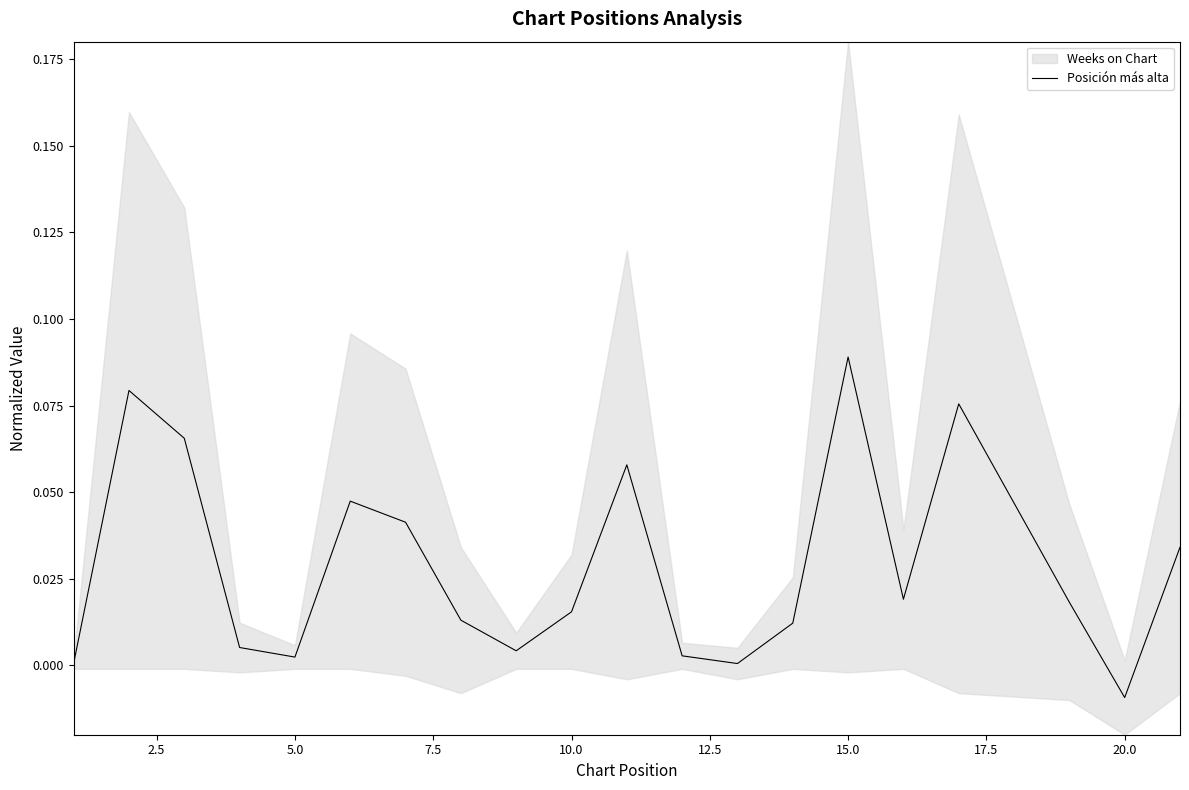

Which category has the lowest value in the Posición más alta series?

20.0